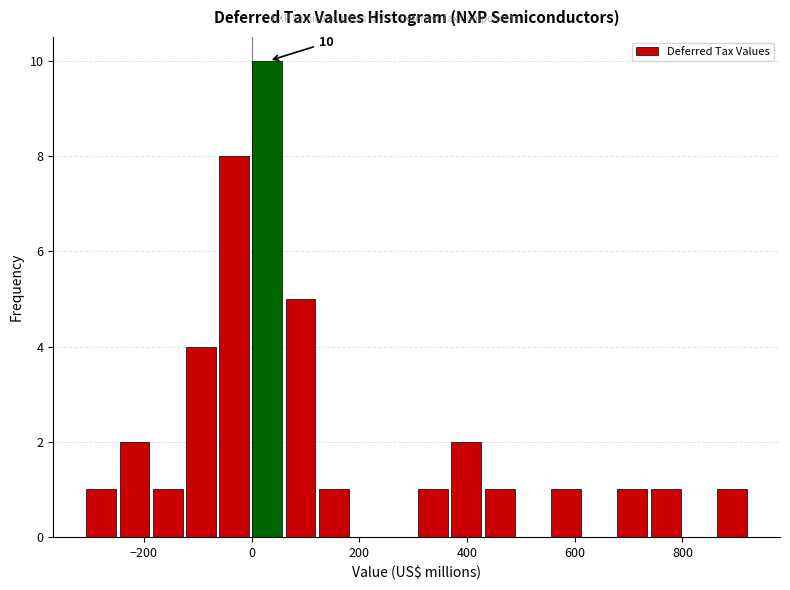

Around what value on the x-axis is the tallest bar? Give the approximate position of its centre, as read against the axis.

20